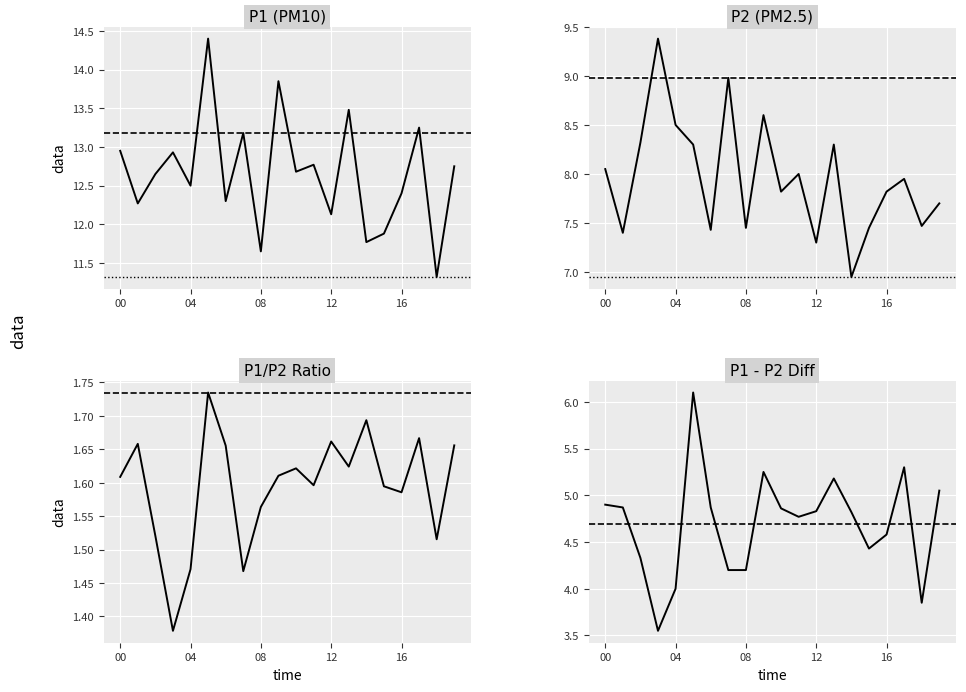

What is the difference between the highest and lowest values at 13?

11.9